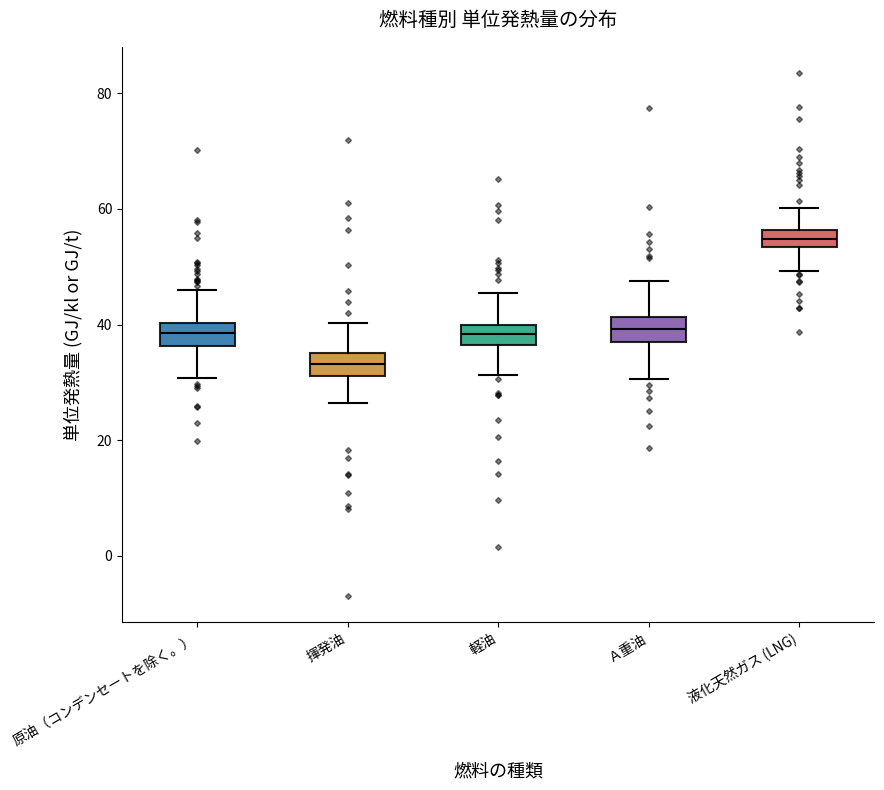

Which box's median line is the lowest?

揮発油